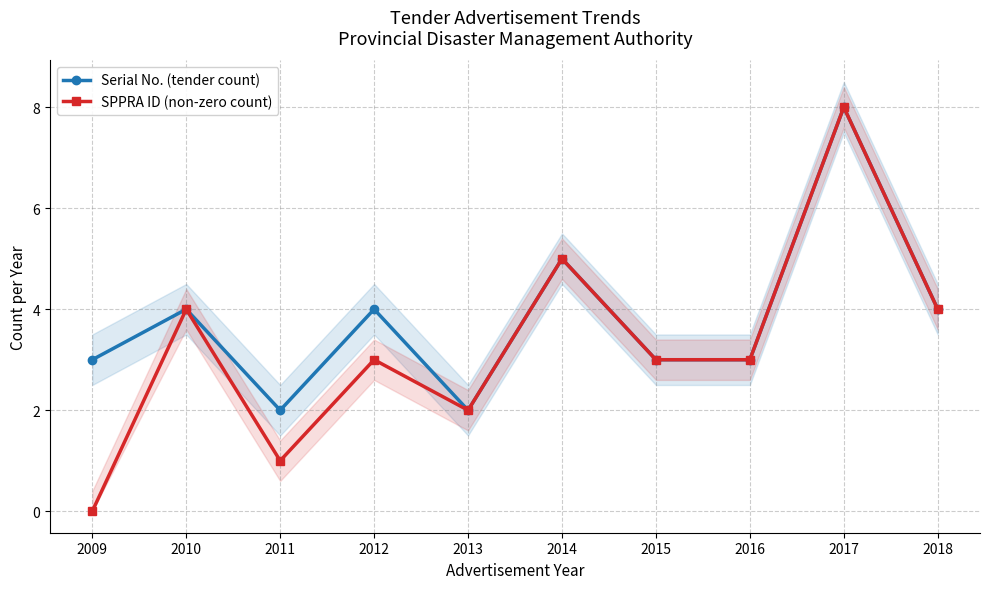

What is the maximum value for SPPRA ID (non-zero count)?

8